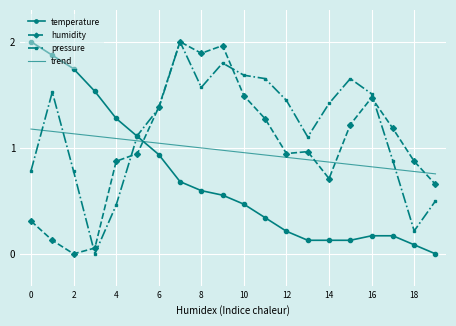

Which series has the largest total across all categories?

pressure